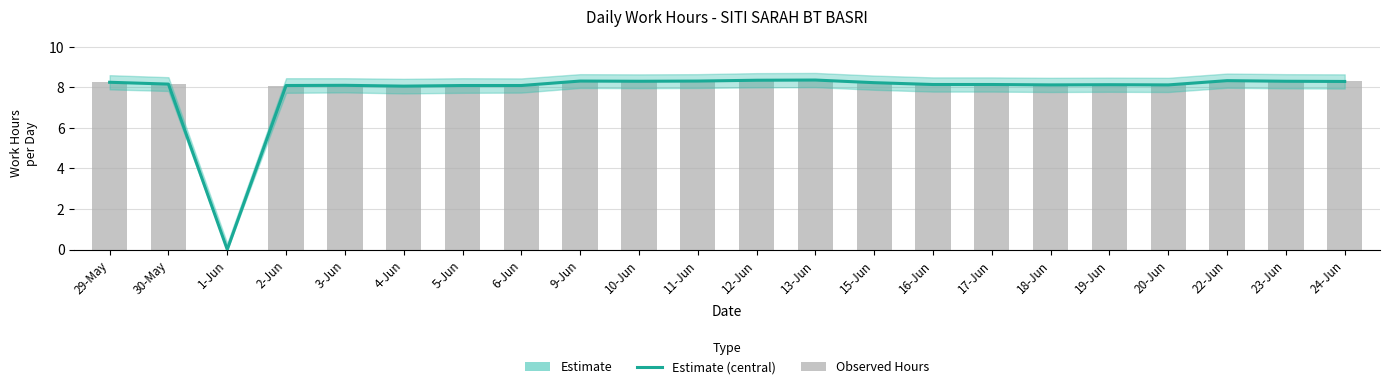

What is the total value across all series at 5-Jun?

16.2